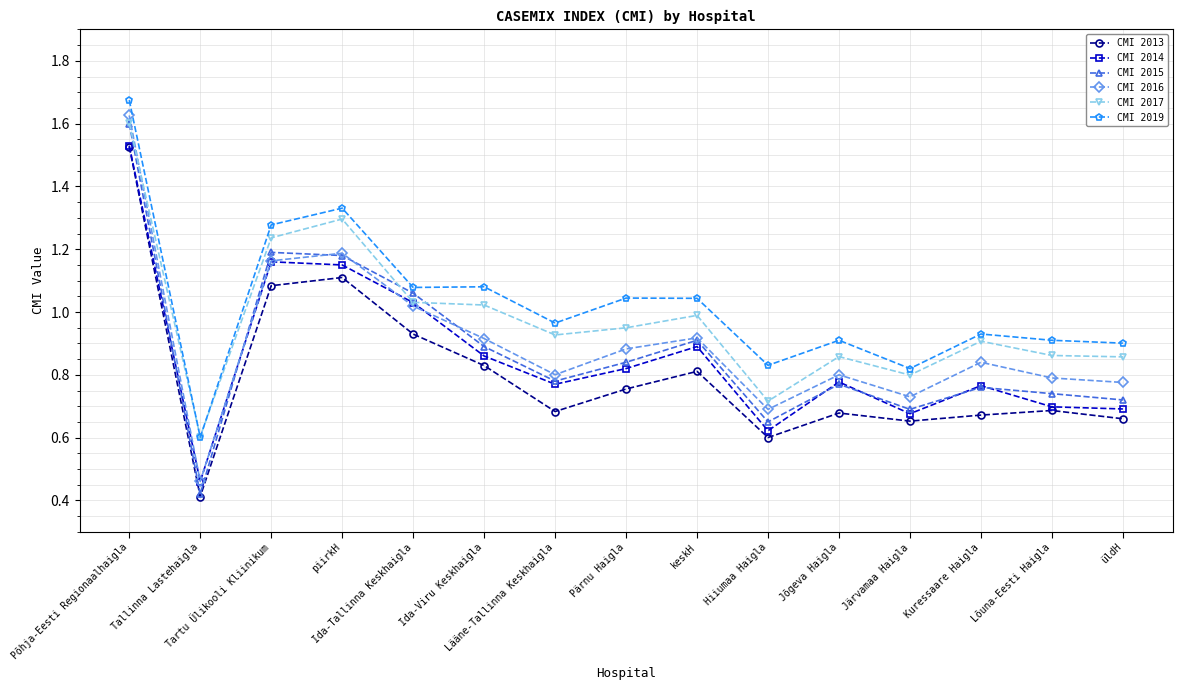

True or false: CMI 2019 and CMI 2014 cross at least once.

False